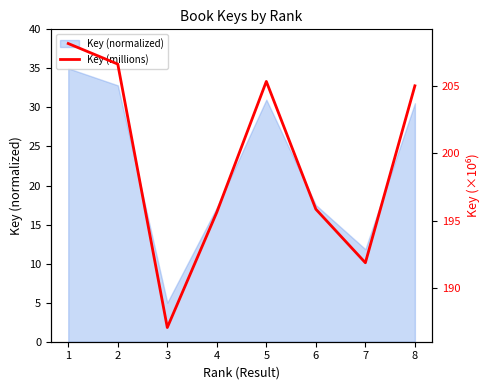

How many data points are less than 205?

4